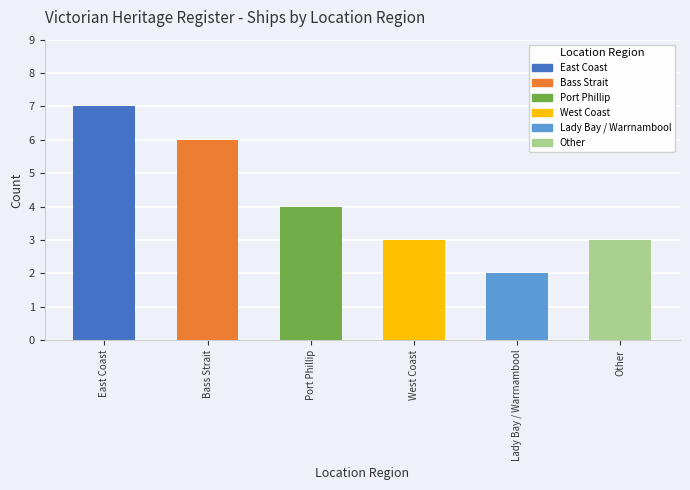

How many categories are shown in the chart?

6